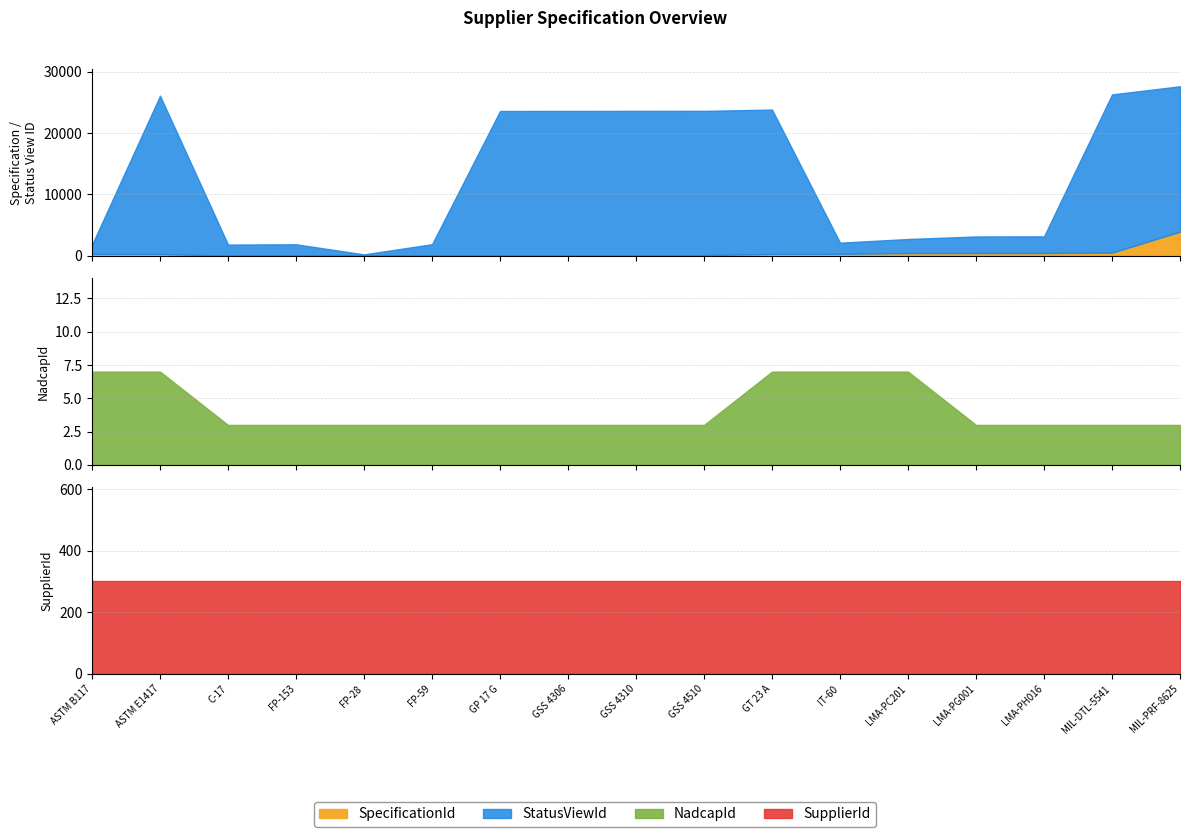

What is the value of the StatusViewId point at the 13th from the left?

2297